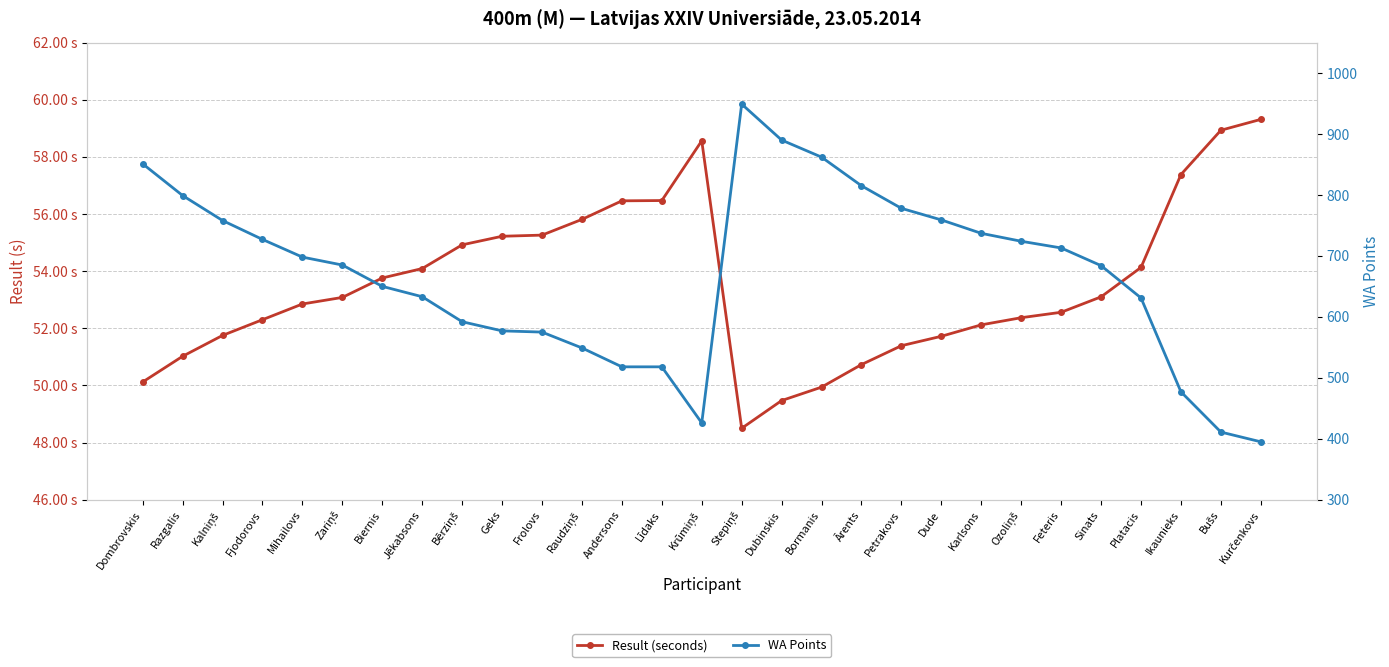

The value of Result (seconds) at Bērziņš is 54.9. True or false?

True